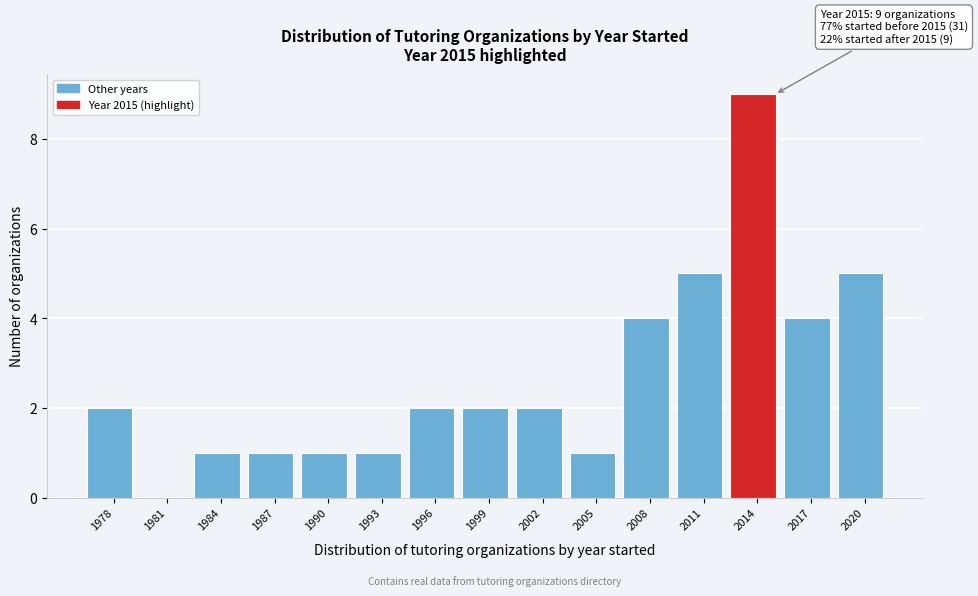

Reading left to right, what are all the values shown in this chart?

1978=2	1981=0	1984=1	1987=1	1990=1	1993=1	1996=2	1999=2	2002=2	2005=1	2008=4	2011=5	2014=9	2017=4	2020=5